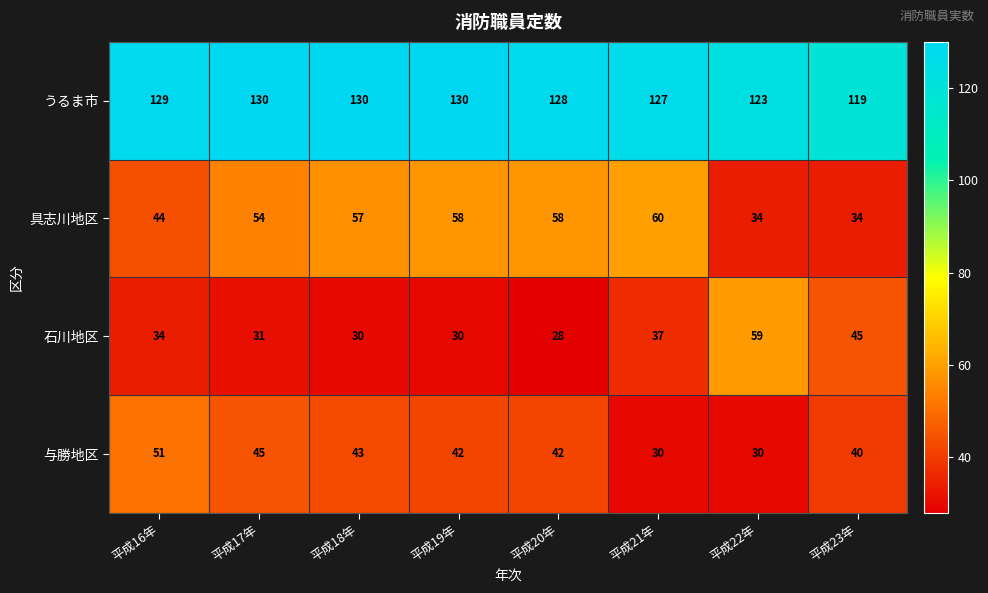

Which label corresponds to the smallest value in the chart?

平成20年